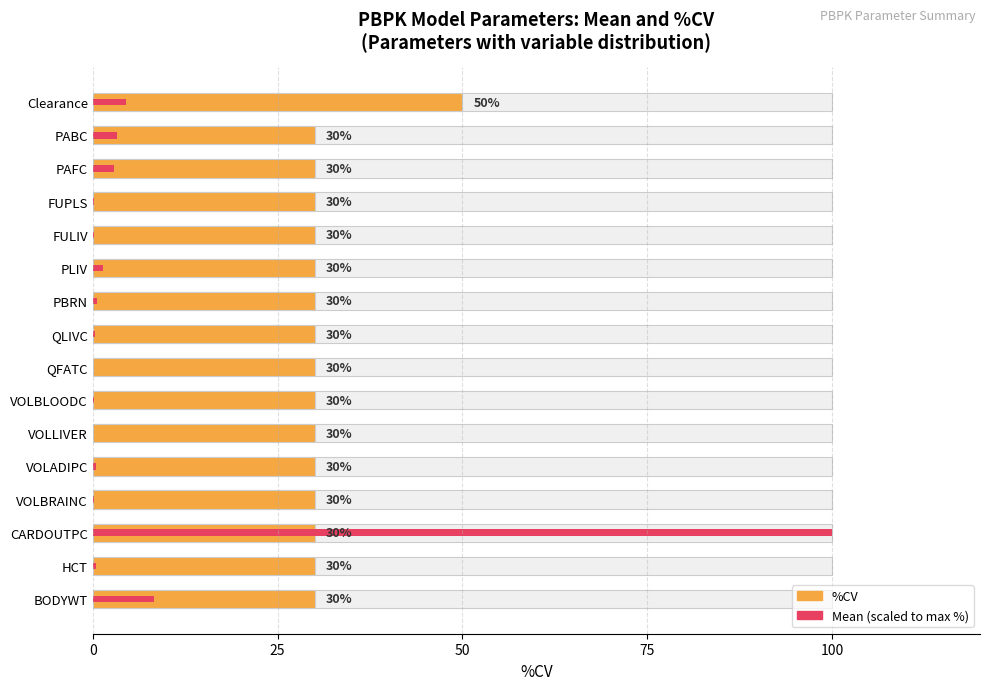

Which series has the widest spread of values?

Mean (scaled %)